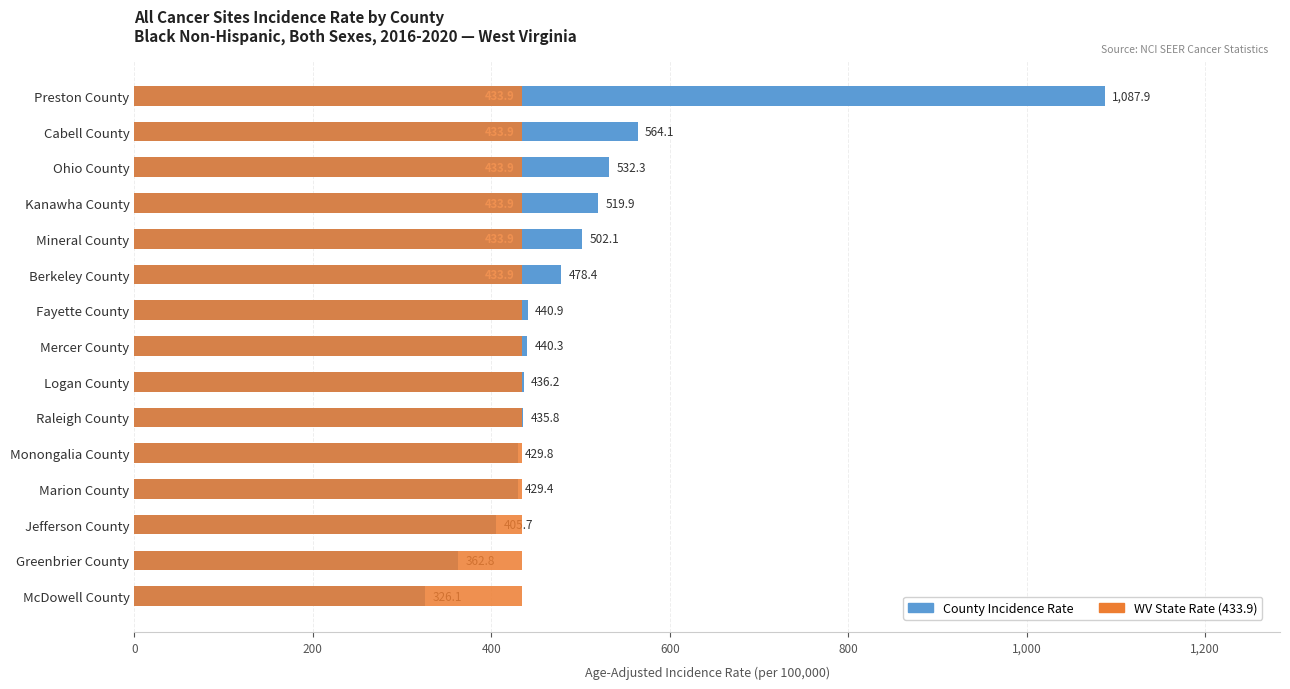

Which series has the widest spread of values?

County Incidence Rate